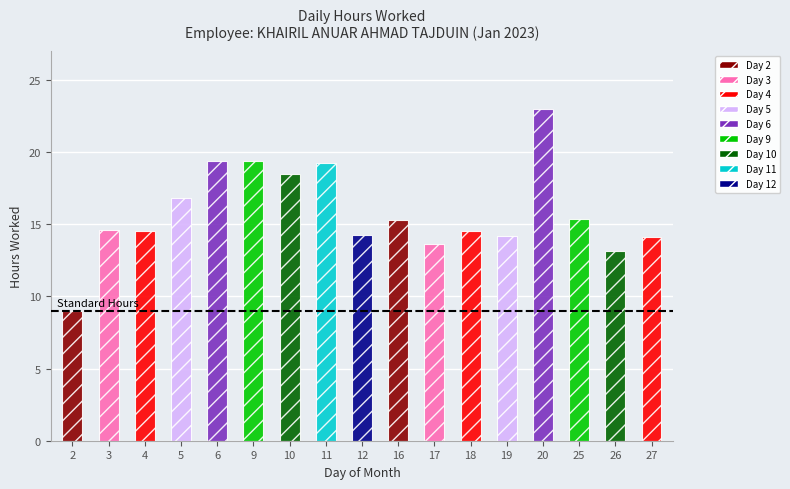

What is the smallest value displayed?

9.0